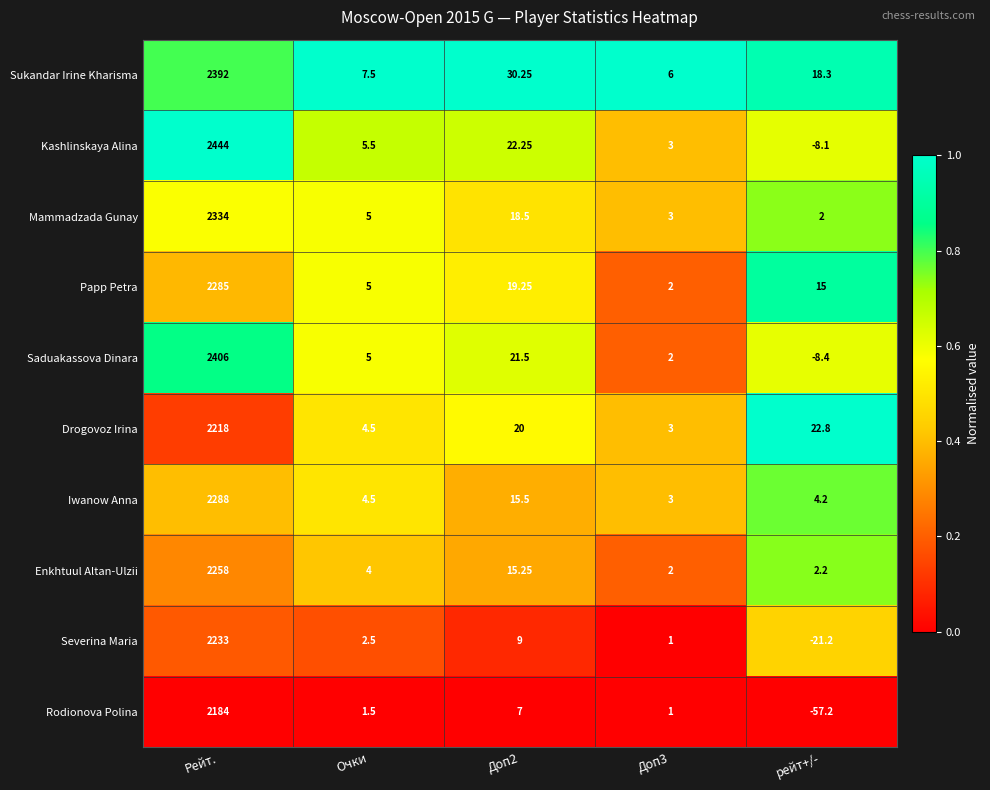

Which series has the largest total across all categories?

Kashlinskaya Alina